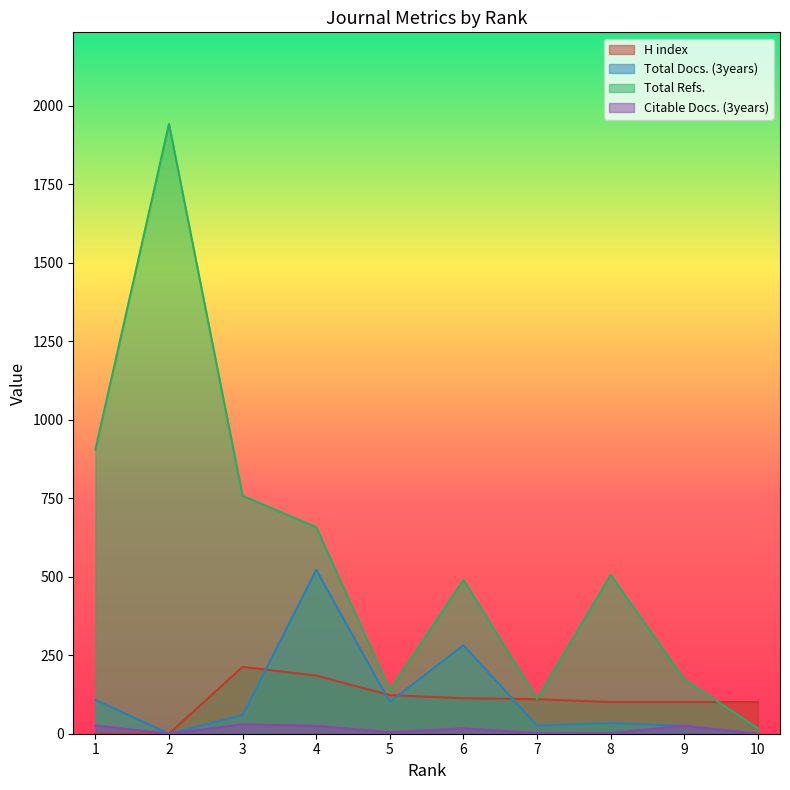

Rank the categories by Total Docs. (3years) value from highest to lowest.

4, 6, 1, 5, 3, 8, 7, 9, 10, 2